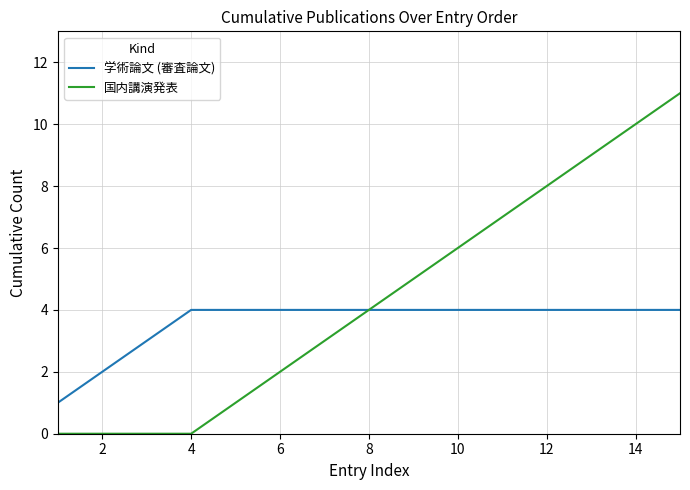

How many categories are shown in the chart?

15